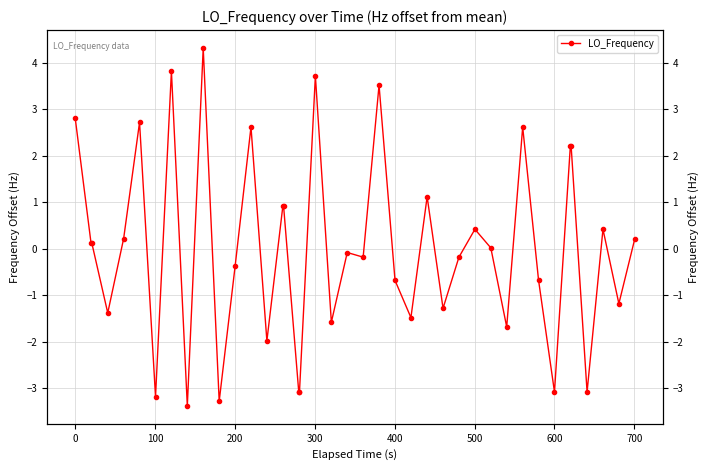

How many negative values are there?

20